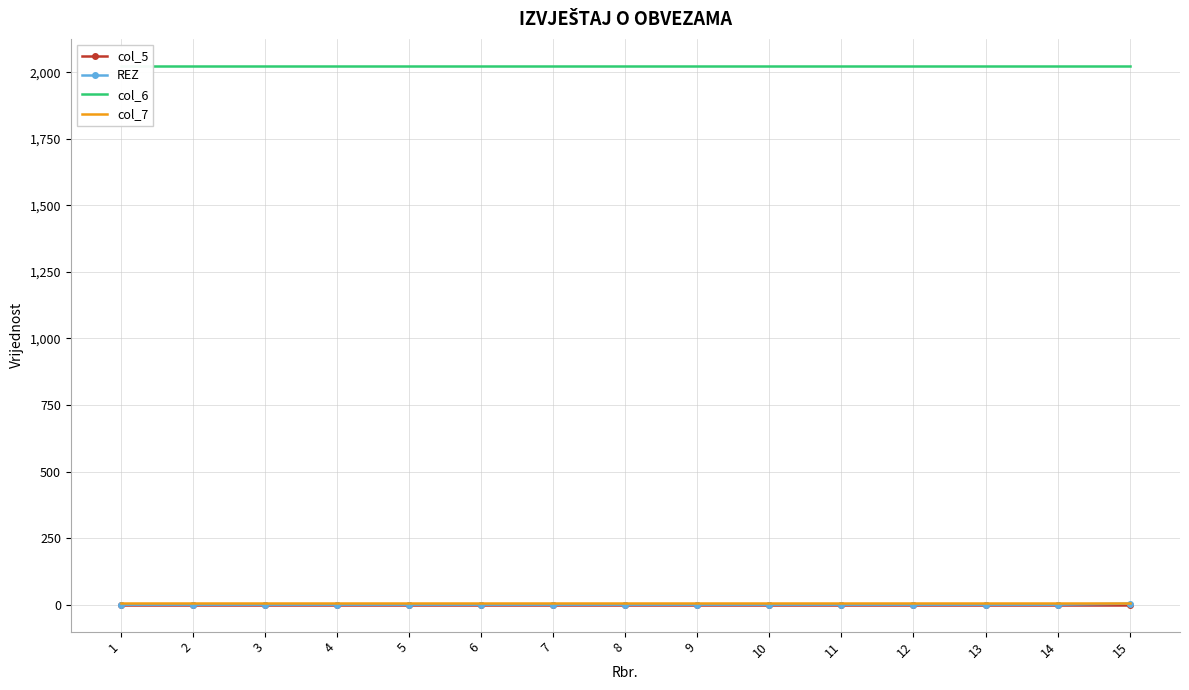

List the series in order of their peak value, highest first.

col_6, col_7, REZ, col_5